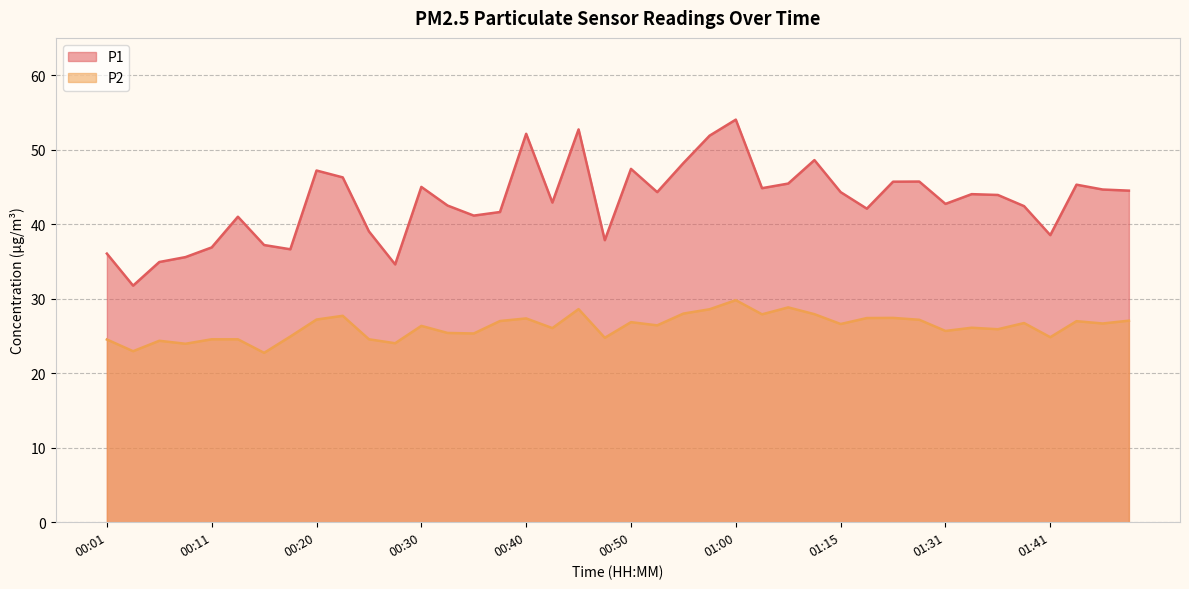

What is the smallest value displayed?

22.7